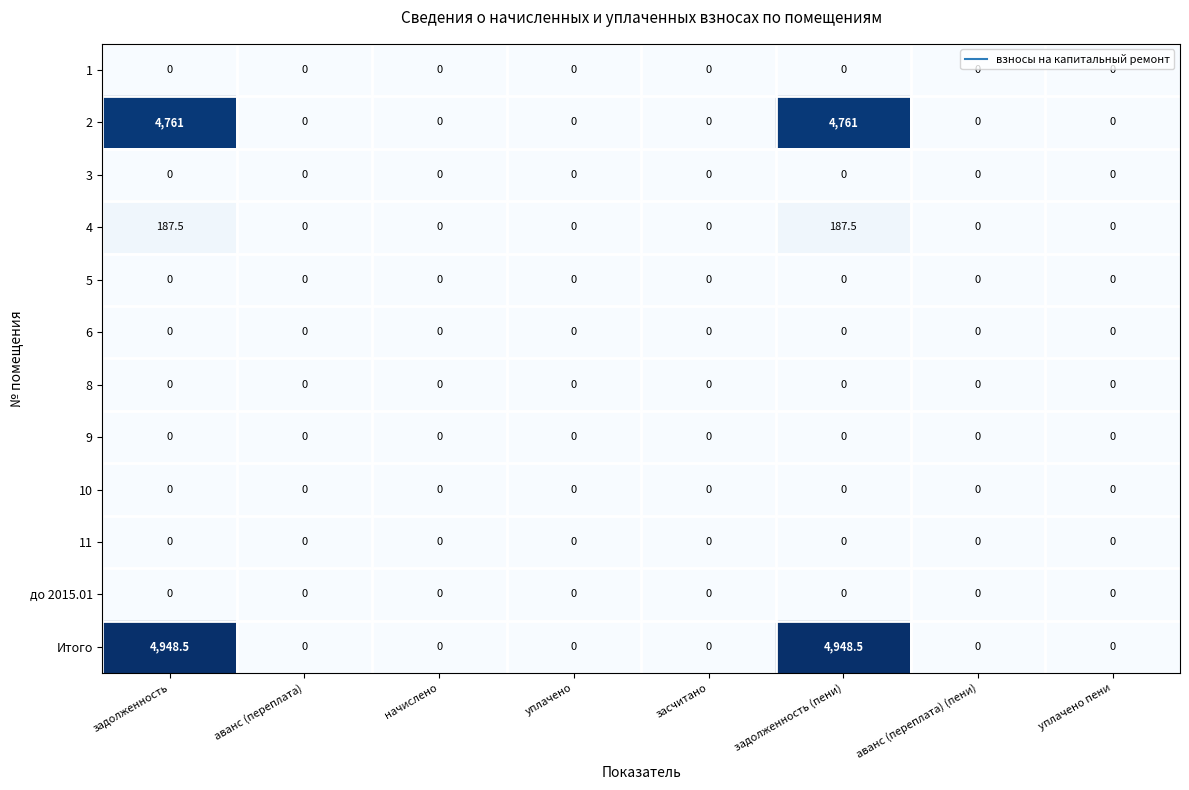

Count the number of data series in this chart.

12